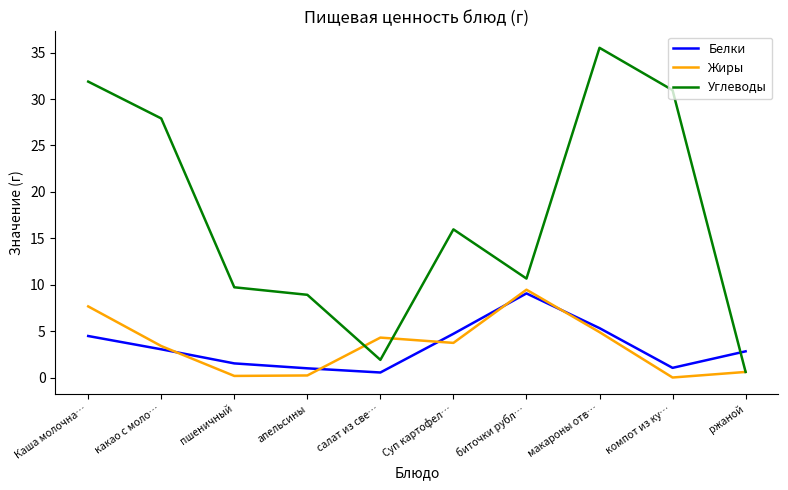

How many intersections are there between Белки and Жиры?

5